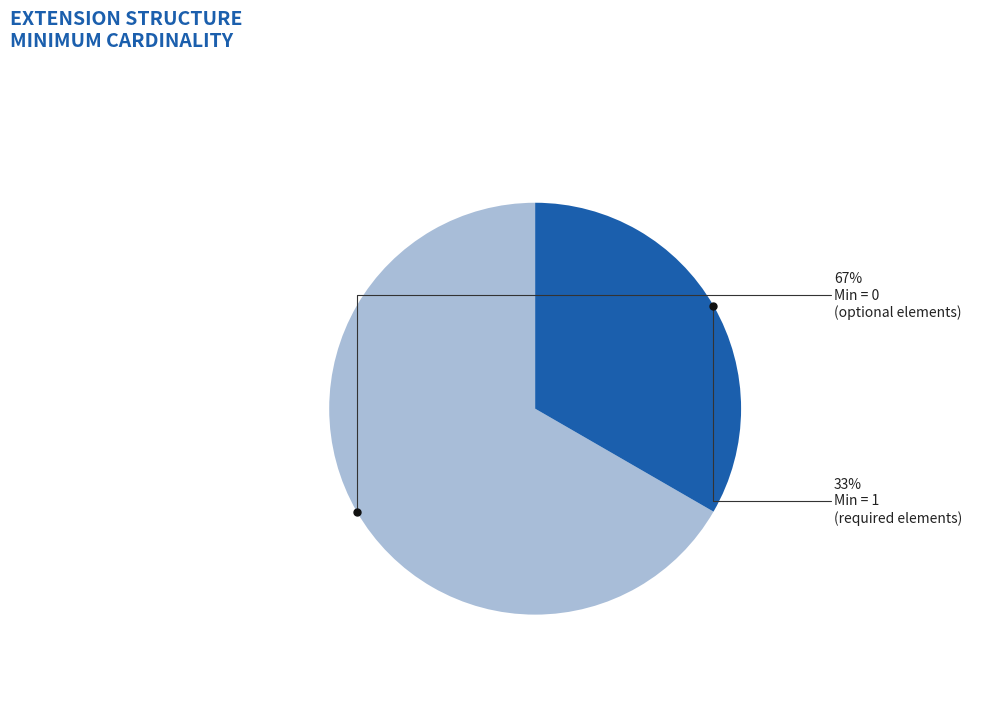

Is there any slice that represents more than half of the pie?

Yes